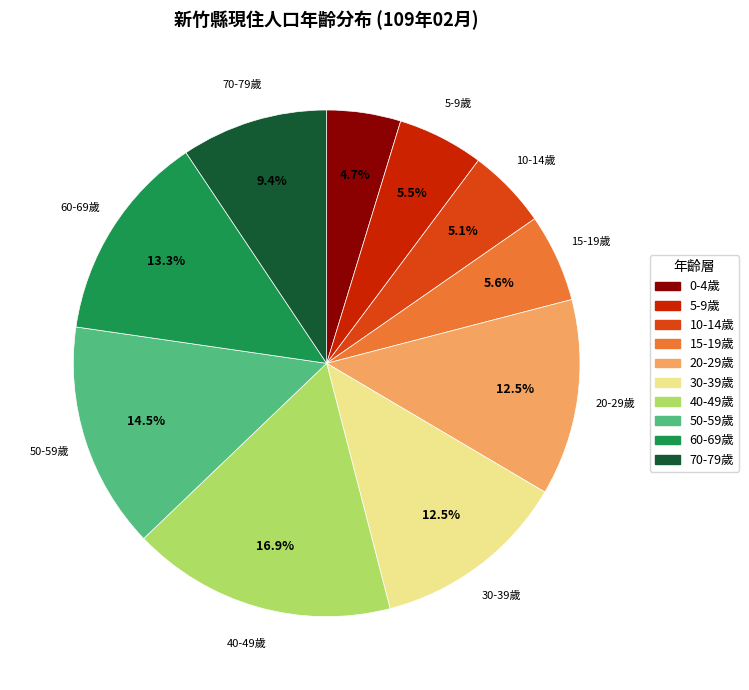

What is the largest slice in the pie chart?

40-49歲